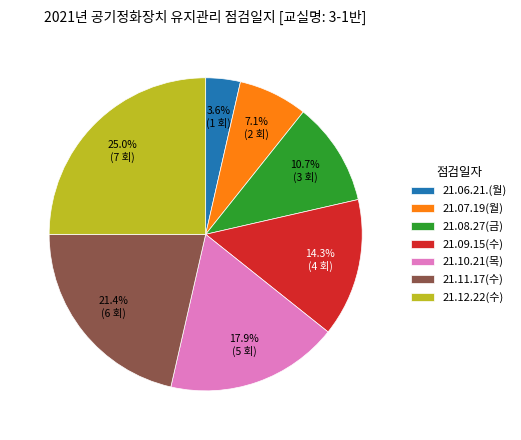

How many slices are in this pie chart?

7